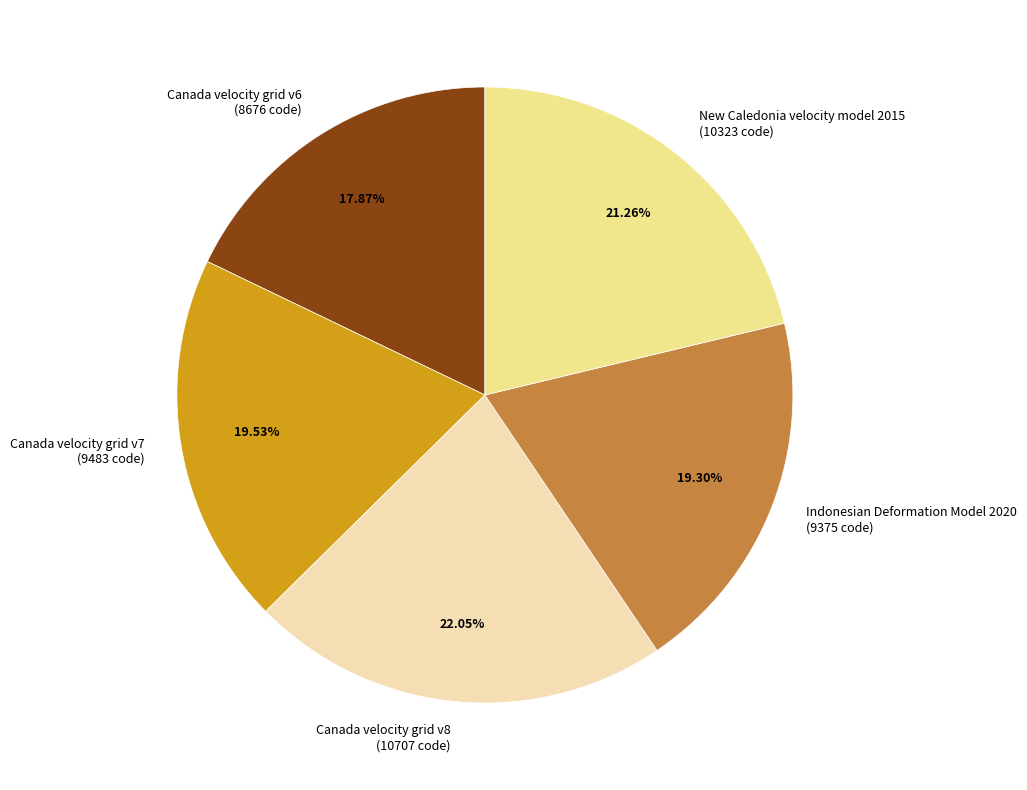

To the nearest percent, what is the difference between the largest and smallest slice percentages?

4%